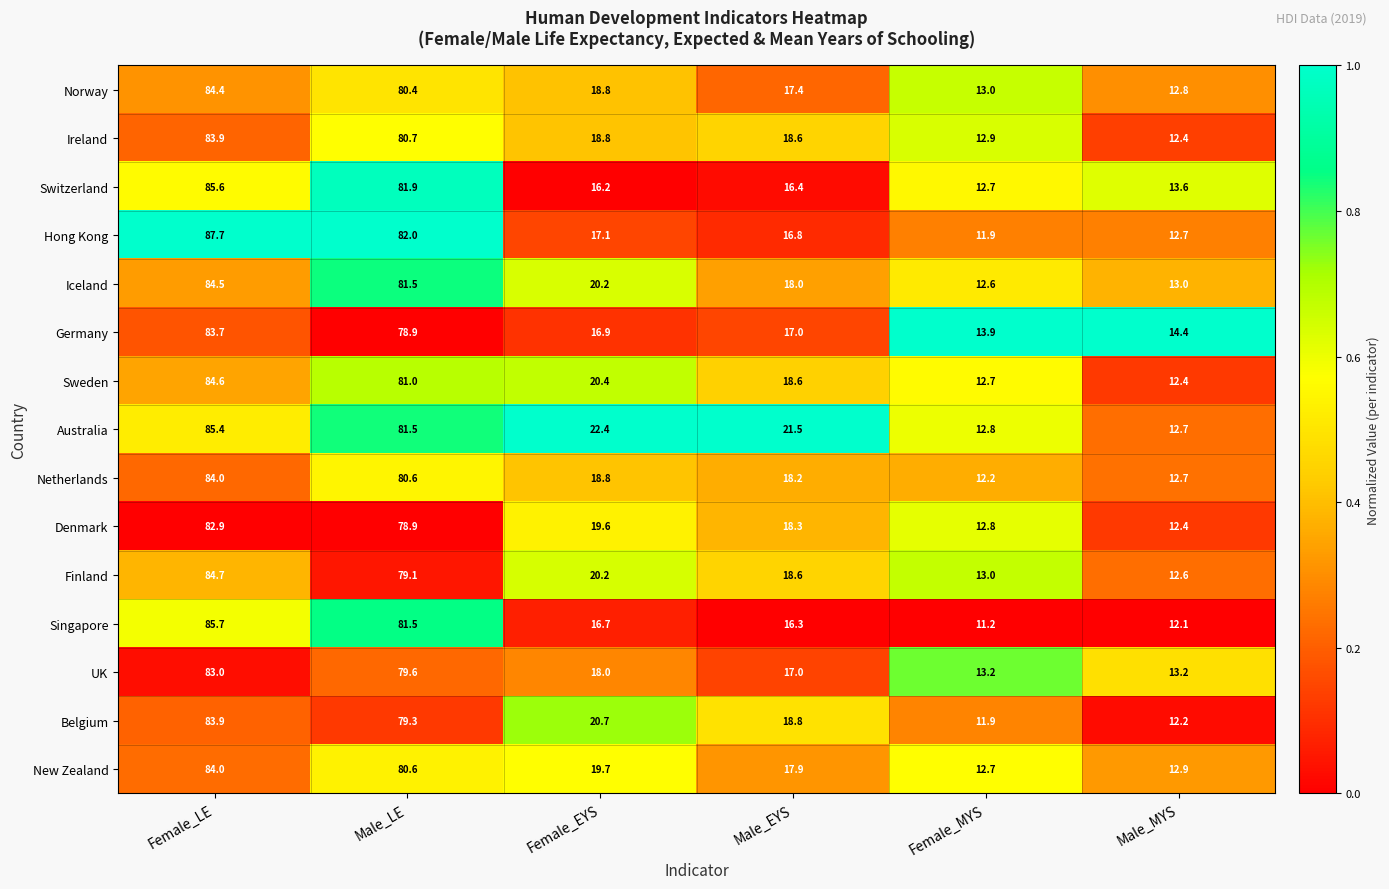

What is the maximum value shown in the chart?

87.7